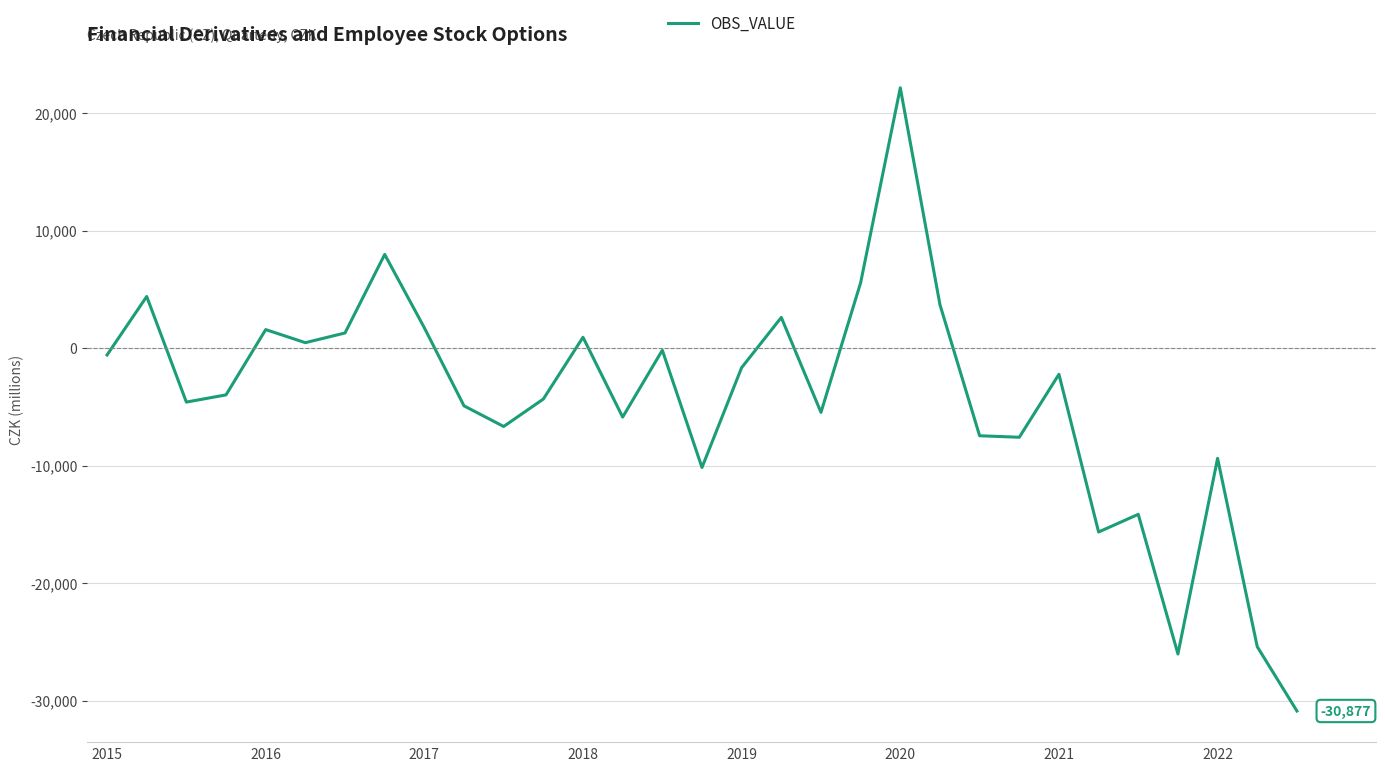

What is the difference between the maximum and minimum values?

53025